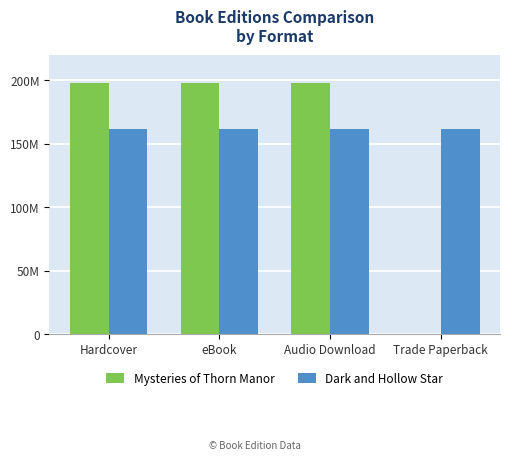

Are the bars horizontal?

No